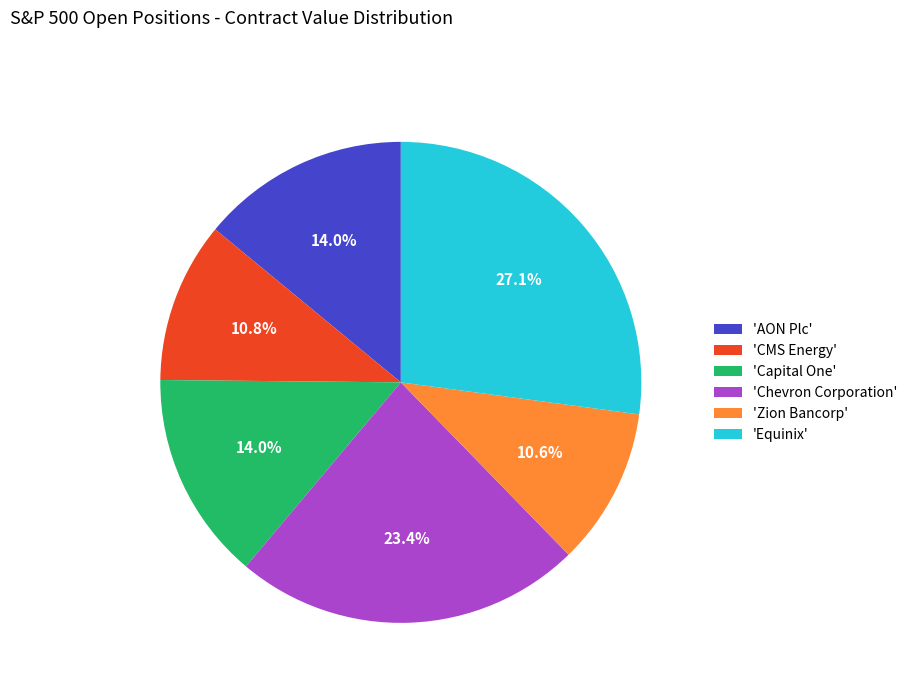

Does any single category account for the majority?

No